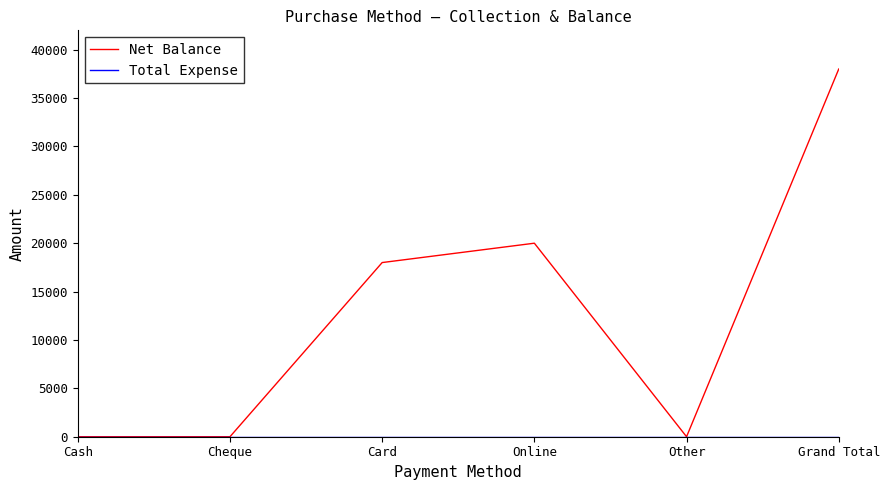

The value of Net Balance at Card is 5043. True or false?

False